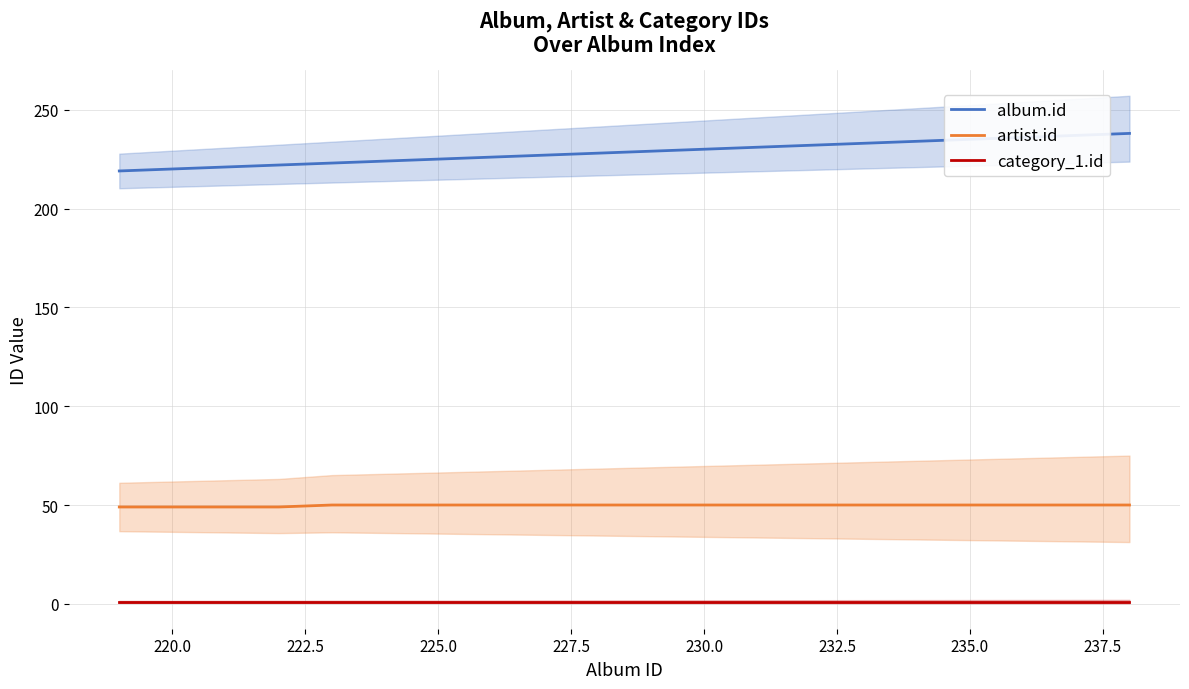

Which series has the largest range (max minus min)?

album.id